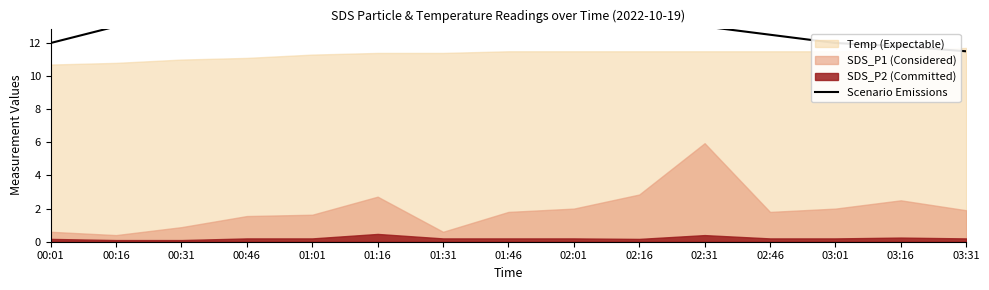

What is the maximum value shown in the chart?

15.0